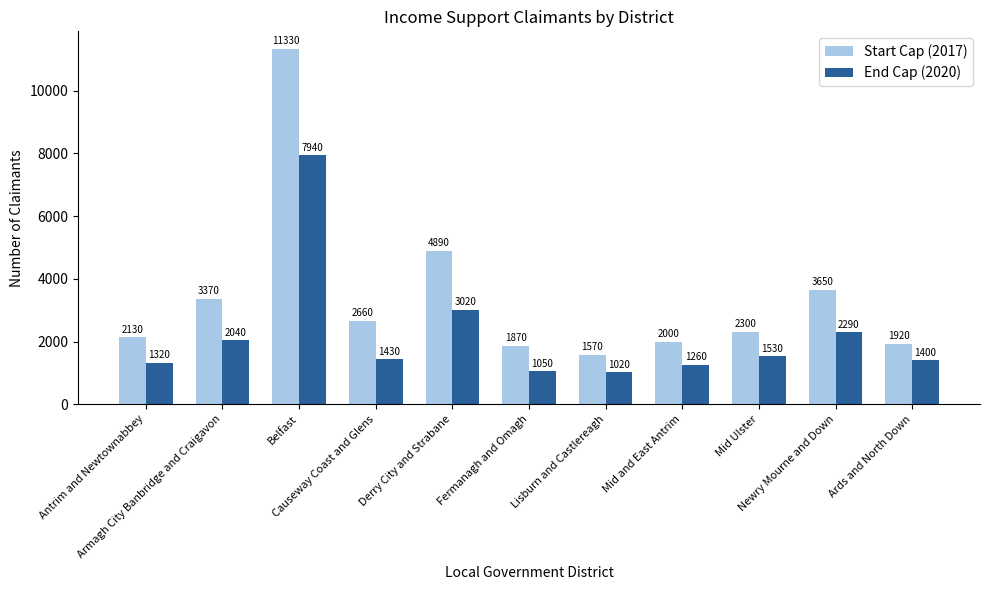

What value does the Start Cap (2017) series have at Mid Ulster, to the nearest 100?

2300